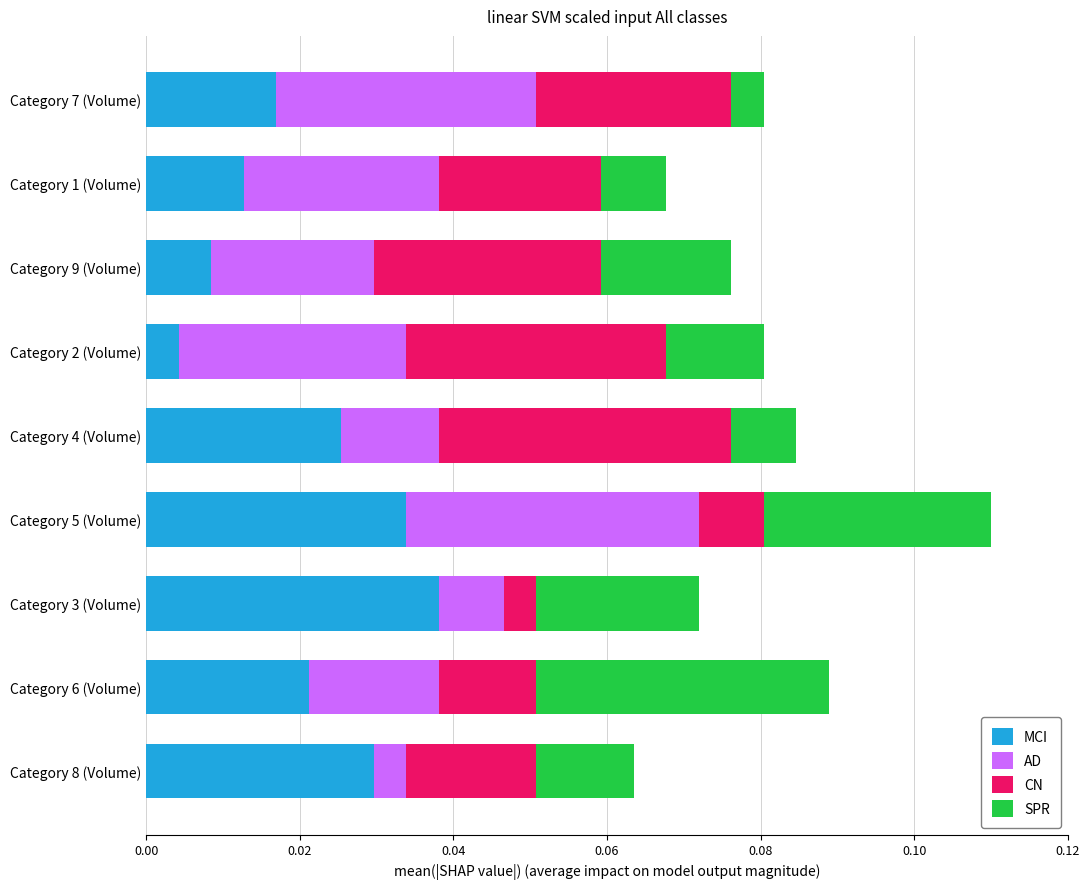

Which category has the highest value in the MCI series?

Category 3 (Volume)